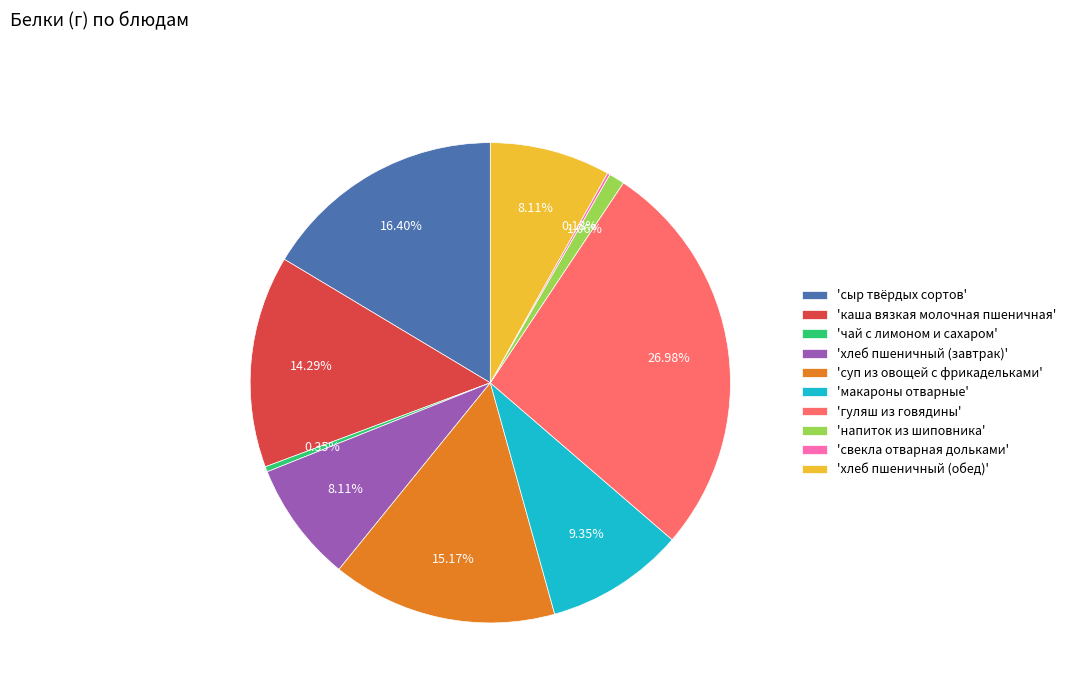

Combined, do 'сыр твёрдых сортов' and 'напиток из шиповника' account for over 50%?

No